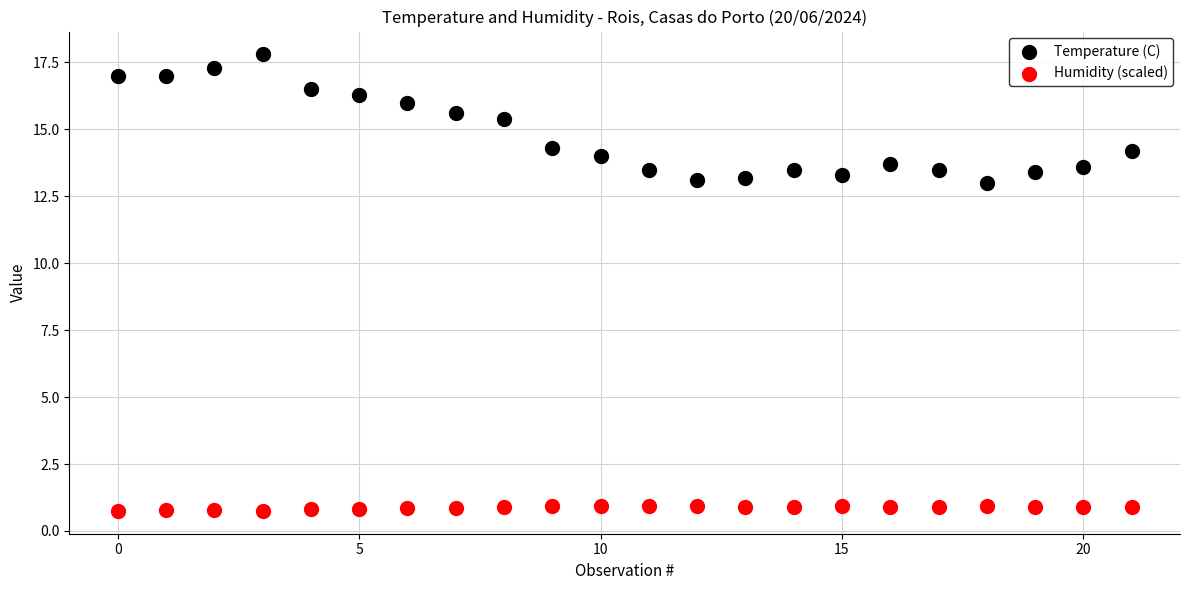

In the Temperature (C) series, what Y value is closest to 15?

15.4